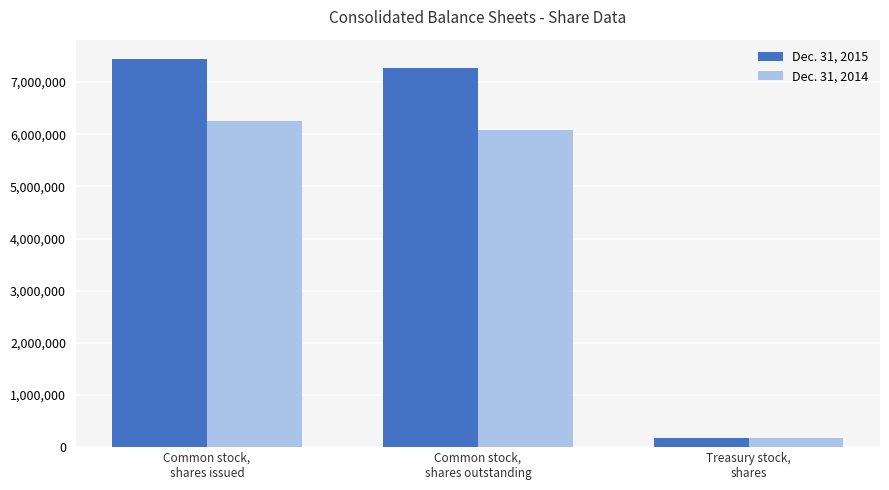

Which series has the widest spread of values?

Dec. 31, 2015